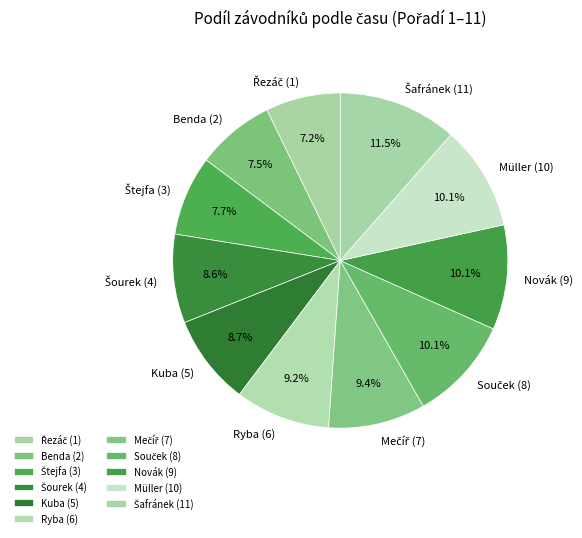

Approximately how many times larger is the value at Novák (9) compared to Kuba (5)?

1.2